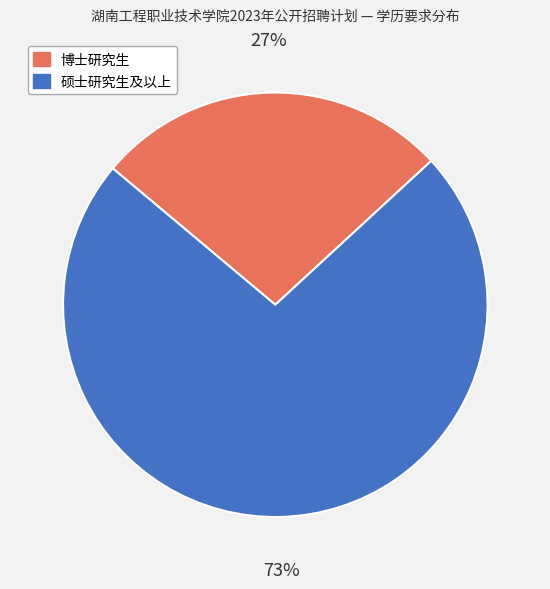

How many segments does this pie chart have?

2